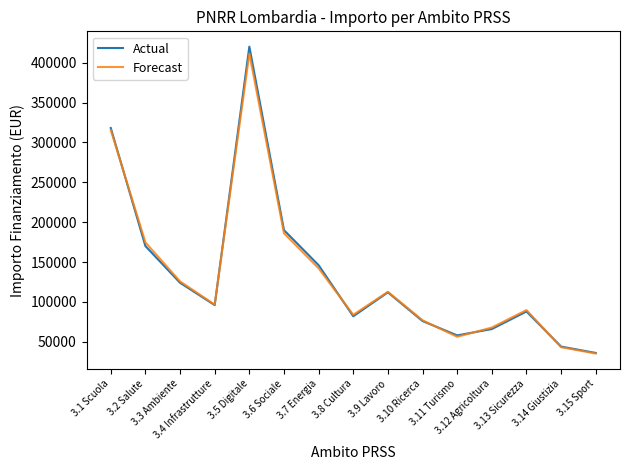

At which label does Actual first exceed 96000?

3.1 Scuola